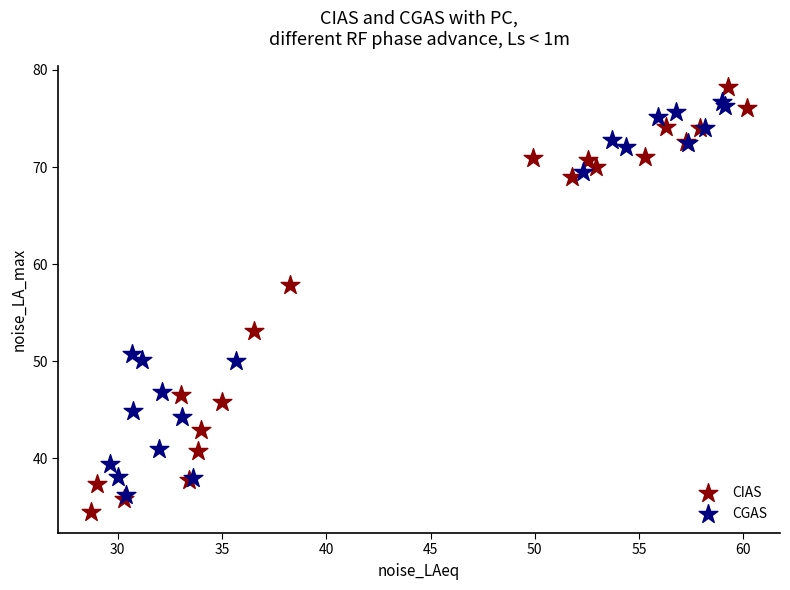

Which series contains the lowest Y value?

CIAS